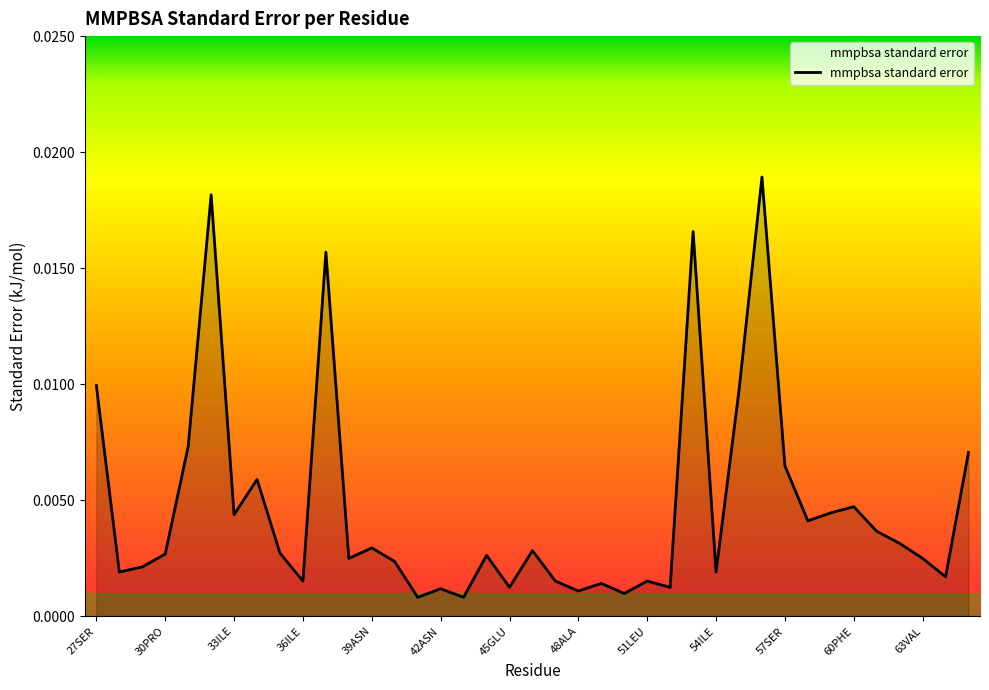

Does the chart have visible grid lines?

No